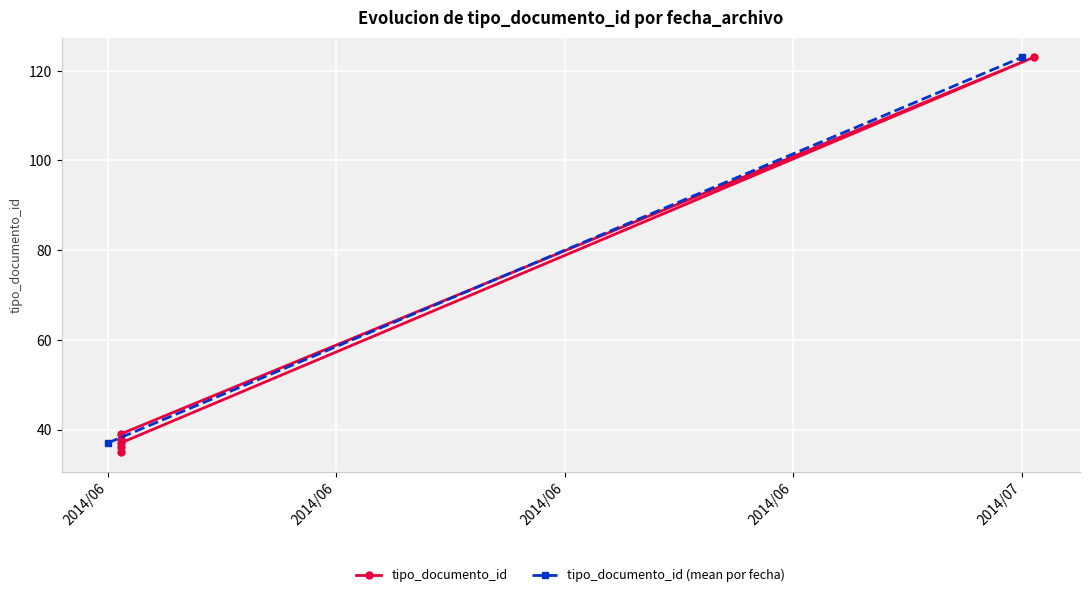

What is the average value?

51